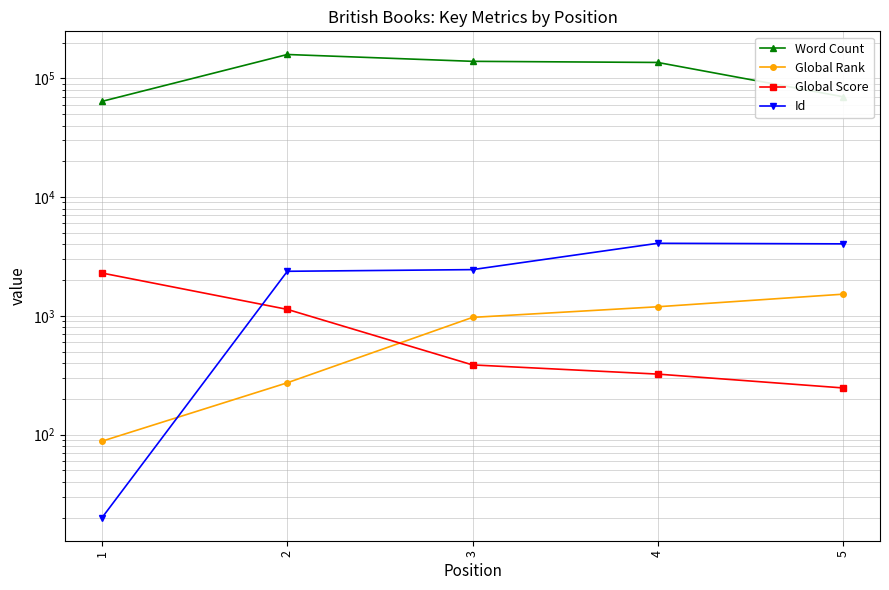

Reading right to left, transcribe all the data shown in this chart.

Word Count: 5=69968	4=136000	3=139000	2=158723	1=64000
Global Rank: 5=1521	4=1192	3=970	2=273	1=88
Global Score: 5=247	4=323	3=386	2=1133	1=2291
Id: 5=4037	4=4080	3=2449	2=2371	1=20